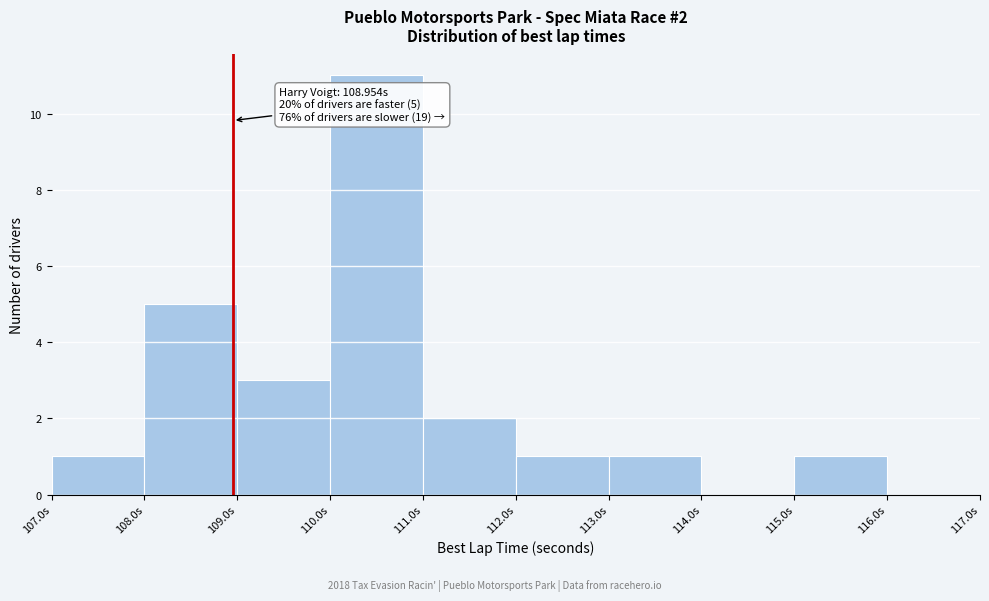

Which range on the x-axis has the tallest bar?

110 to 111